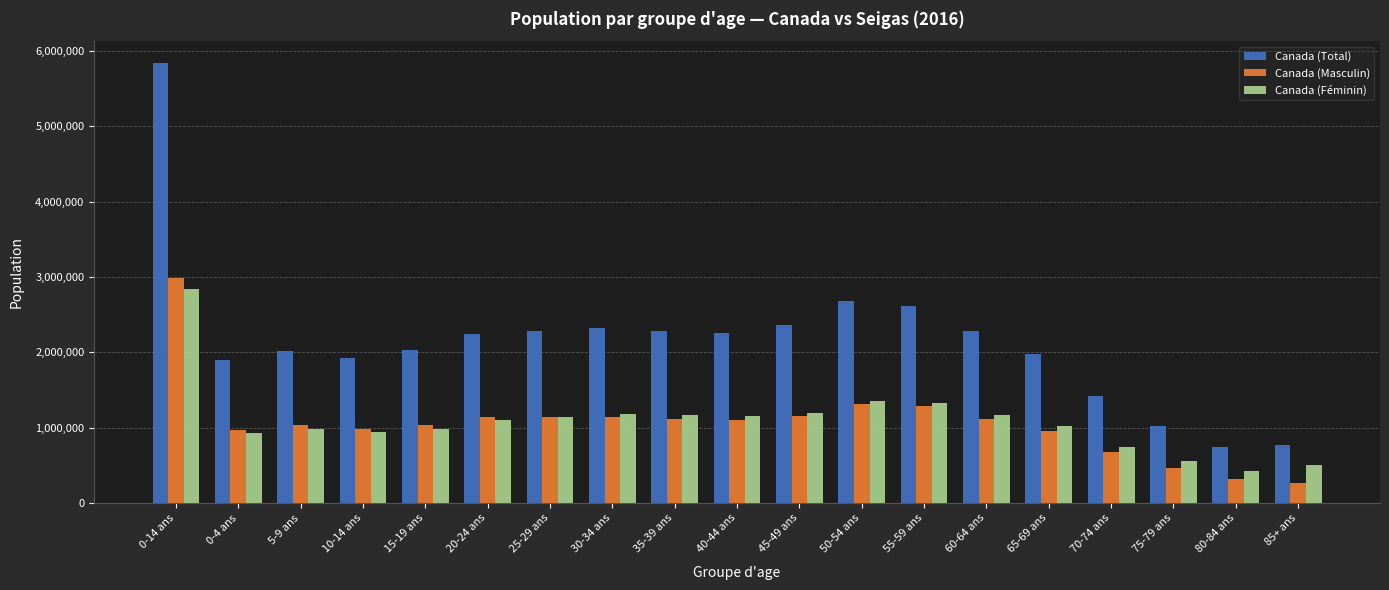

At how many categories does at least one series exceed 5435713?

1